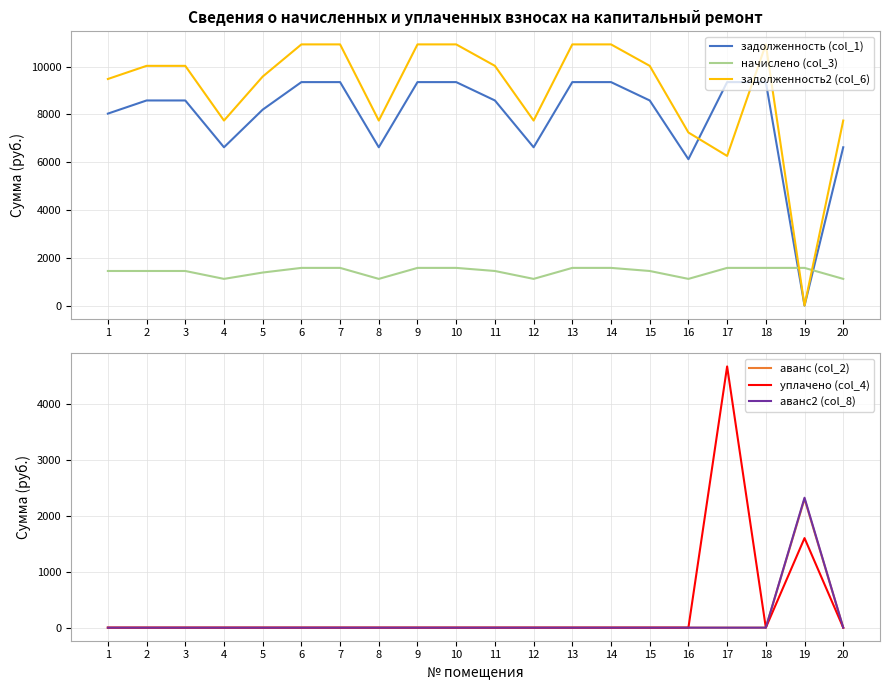

What is the total value across all series at 14?

21856.6